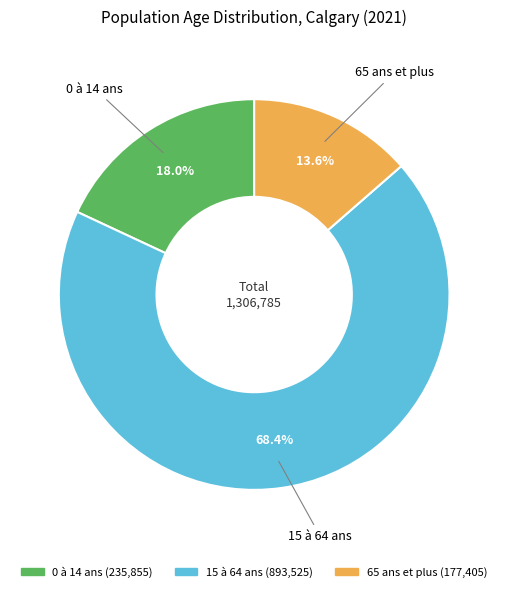

To the nearest percent, what portion does 65 ans et plus represent?

14%